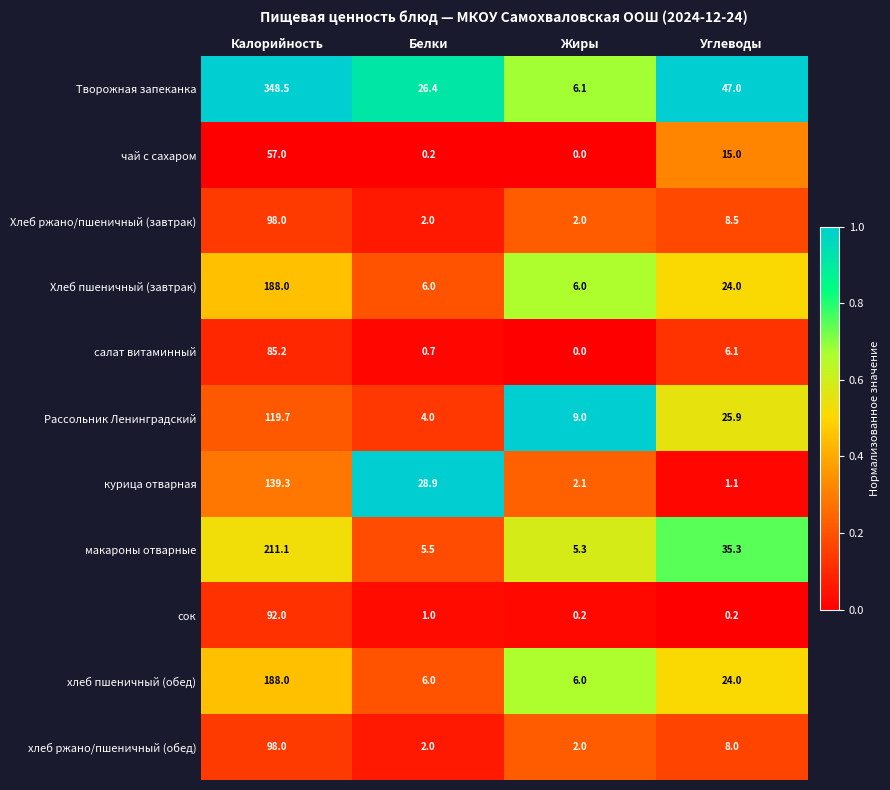

What is the difference between the maximum and minimum values in the сок series?

91.8